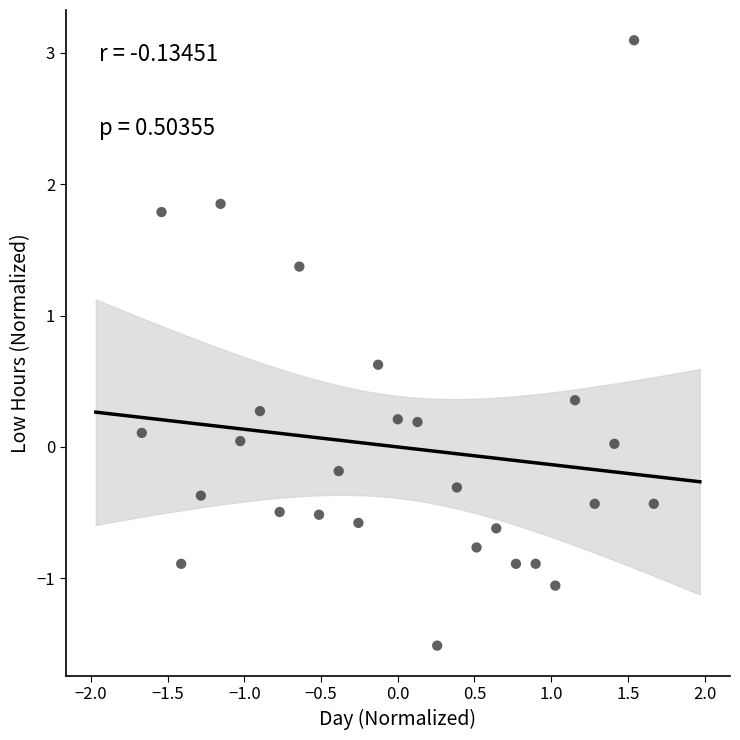

What is the range of Y values (max minus min)?

4.6